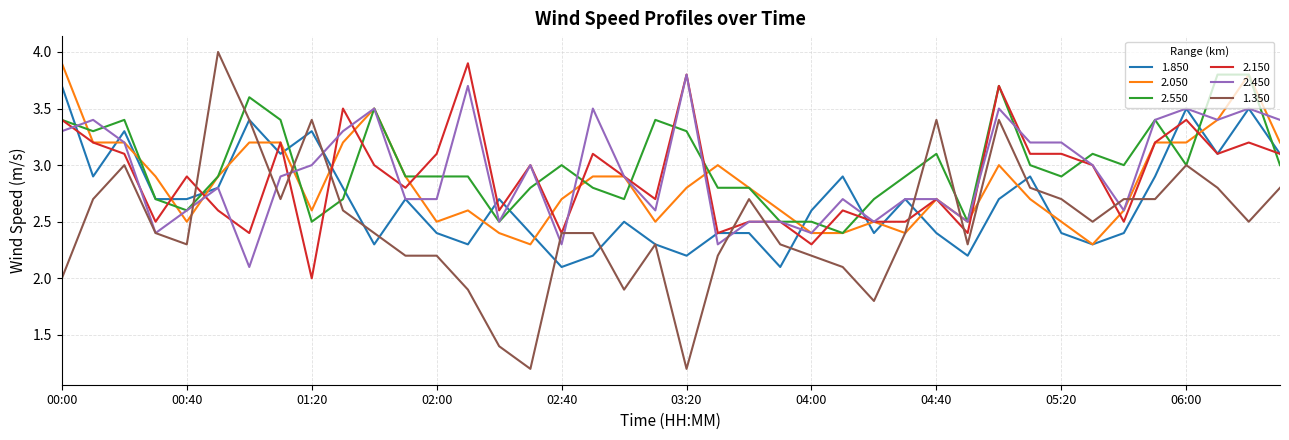

What is the lowest value of the 2.450 series?

2.1